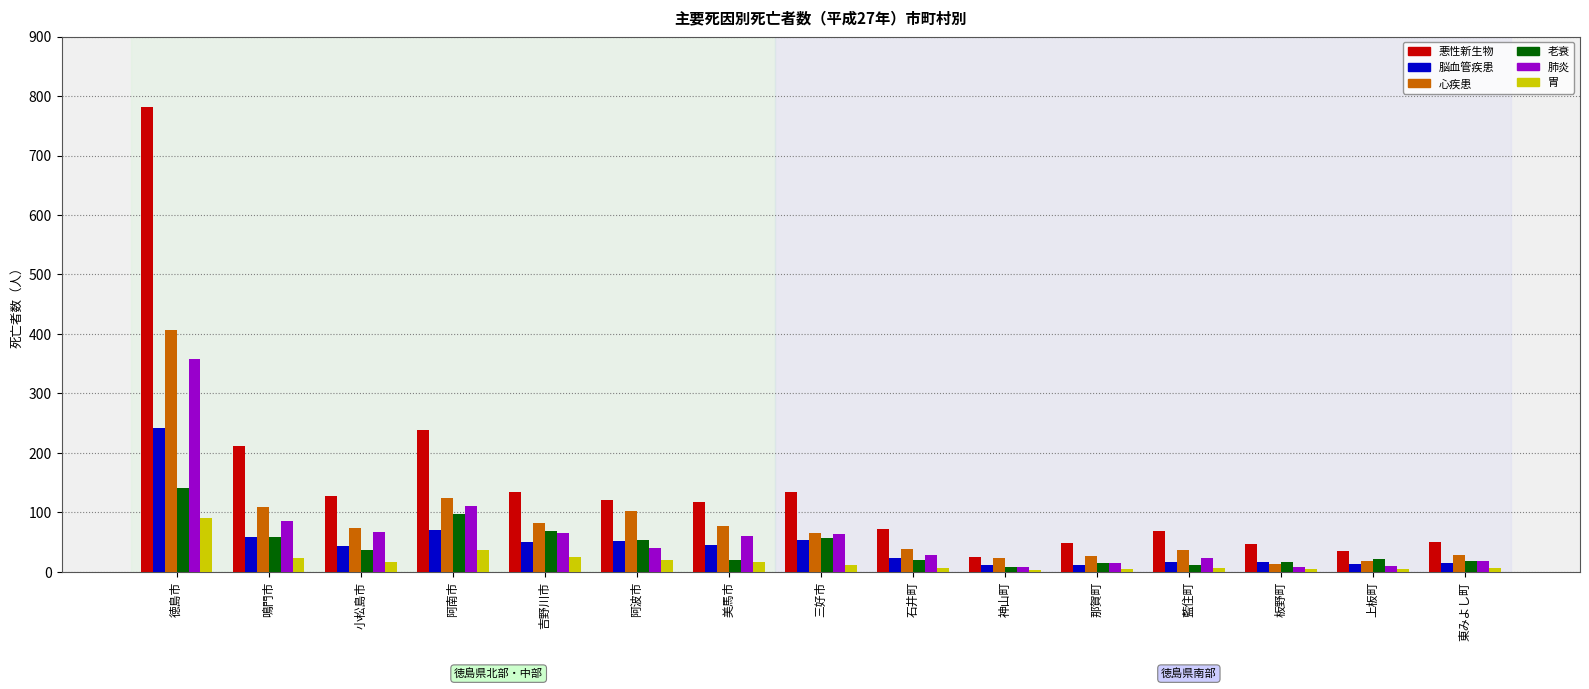

Is the value of 胃 at 阿波市 greater than the value of 肺炎 at 阿波市?

No